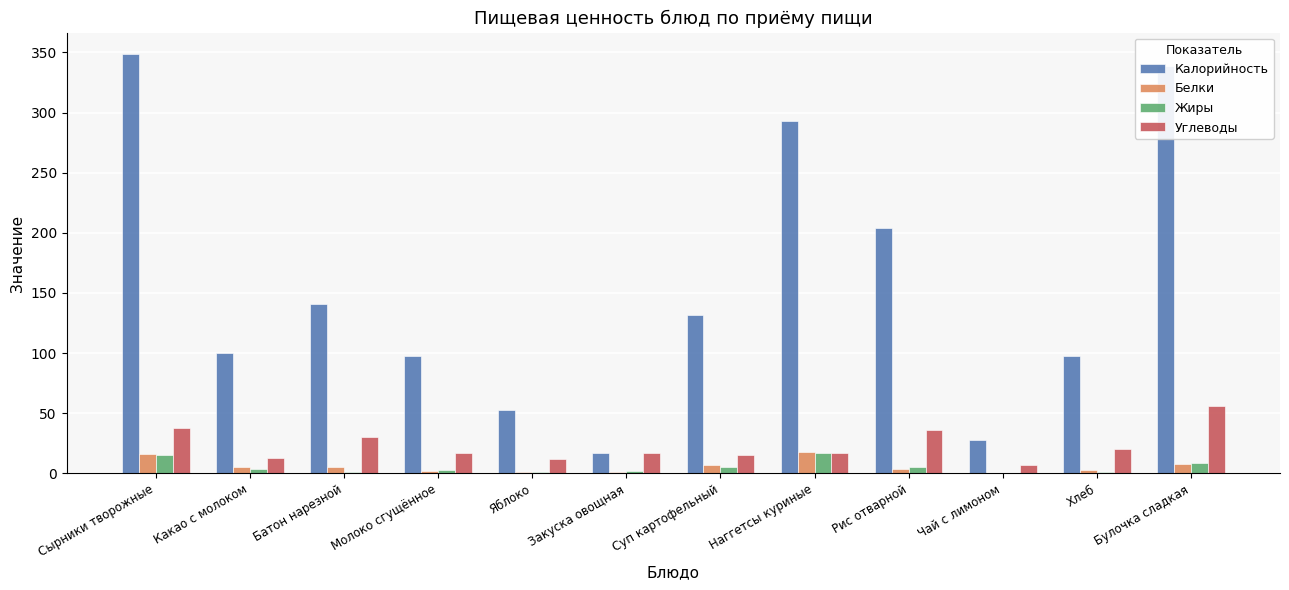

What is the sum of all Белки values?

70